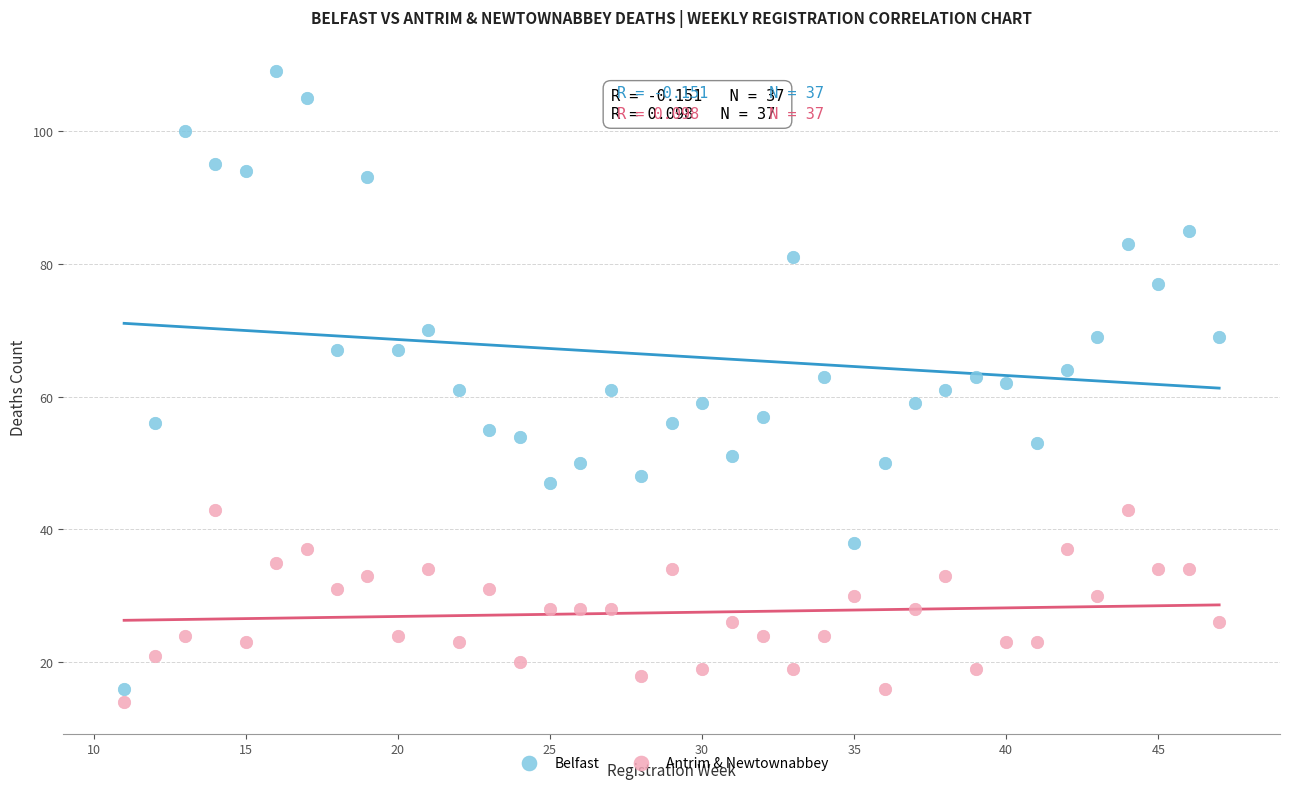

Which series contains the lowest Y value?

Antrim & Newtownabbey